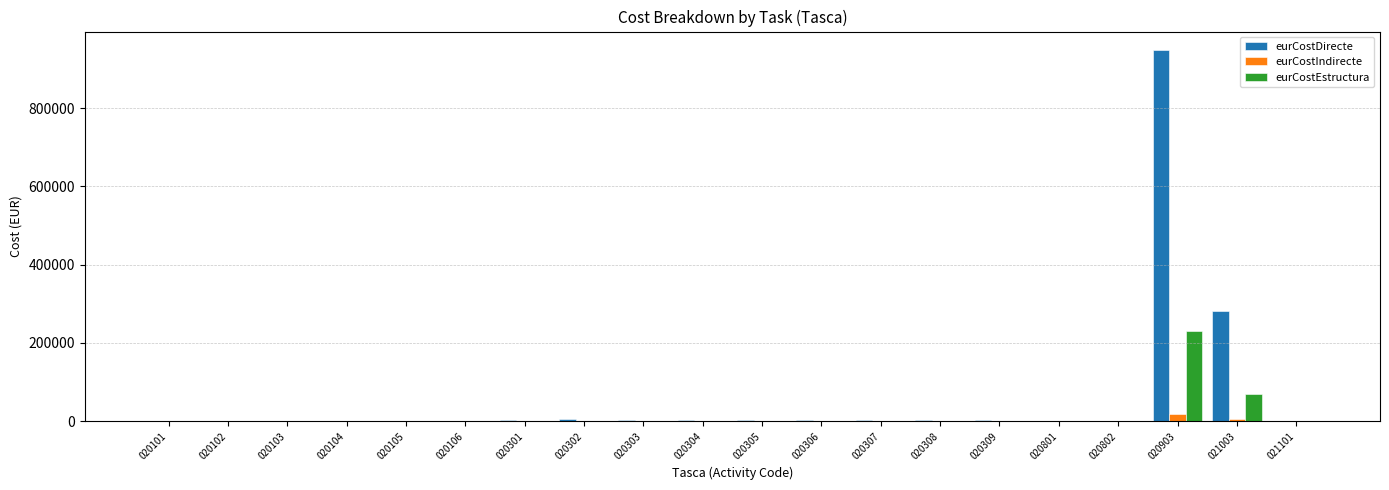

How many groups of bars are there?

20